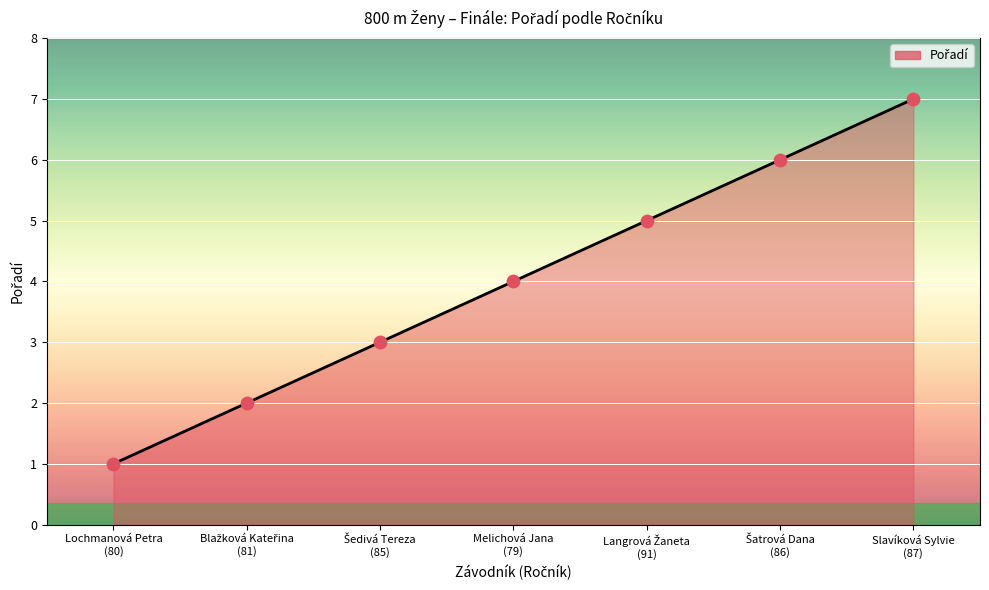

True or false: the data has more than 2 interior local peaks.

False